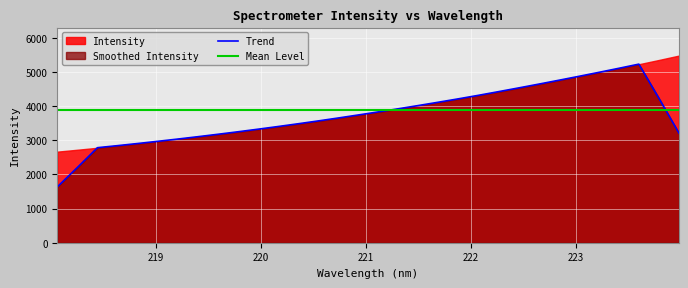

What is the lowest value of the Trend series?

1635.5